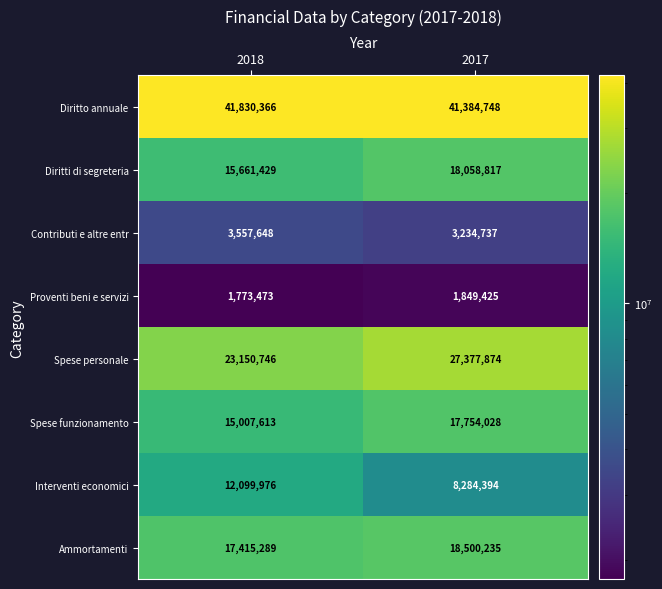

What is the average value of the Proventi beni e servizi series?

1811449